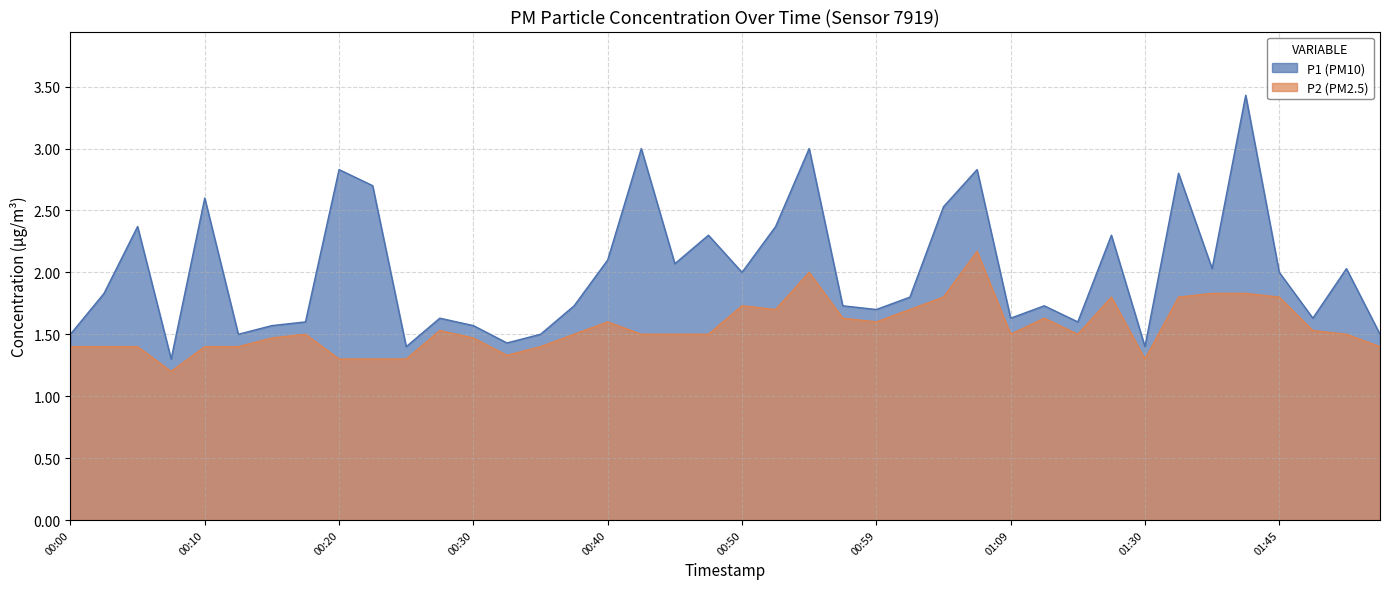

Reading left to right, what are all the values shown in this chart?

P1: 00:00=1.5	00:03=1.8	00:05=2.4	00:08=1.3	00:10=2.6	00:12=1.5	00:15=1.6	00:17=1.6	00:20=2.8	00:22=2.7	00:25=1.4	00:27=1.6	00:30=1.6	00:32=1.4	00:35=1.5	00:37=1.7	00:40=2.1	00:42=3.0	00:45=2.1	00:47=2.3	00:50=2.0	00:52=2.4	00:54=3.0	00:57=1.7	00:59=1.7	01:02=1.8	01:04=2.5	01:07=2.8	01:09=1.6	01:12=1.7	01:25=1.6	01:28=2.3	01:30=1.4	01:33=2.8	01:35=2.0	01:38=3.4	01:45=2.0	01:48=1.6	01:51=2.0	01:53=1.5
P2: 00:00=1.4	00:03=1.4	00:05=1.4	00:08=1.2	00:10=1.4	00:12=1.4	00:15=1.5	00:17=1.5	00:20=1.3	00:22=1.3	00:25=1.3	00:27=1.5	00:30=1.5	00:32=1.3	00:35=1.4	00:37=1.5	00:40=1.6	00:42=1.5	00:45=1.5	00:47=1.5	00:50=1.7	00:52=1.7	00:54=2.0	00:57=1.6	00:59=1.6	01:02=1.7	01:04=1.8	01:07=2.2	01:09=1.5	01:12=1.6	01:25=1.5	01:28=1.8	01:30=1.3	01:33=1.8	01:35=1.8	01:38=1.8	01:45=1.8	01:48=1.5	01:51=1.5	01:53=1.4